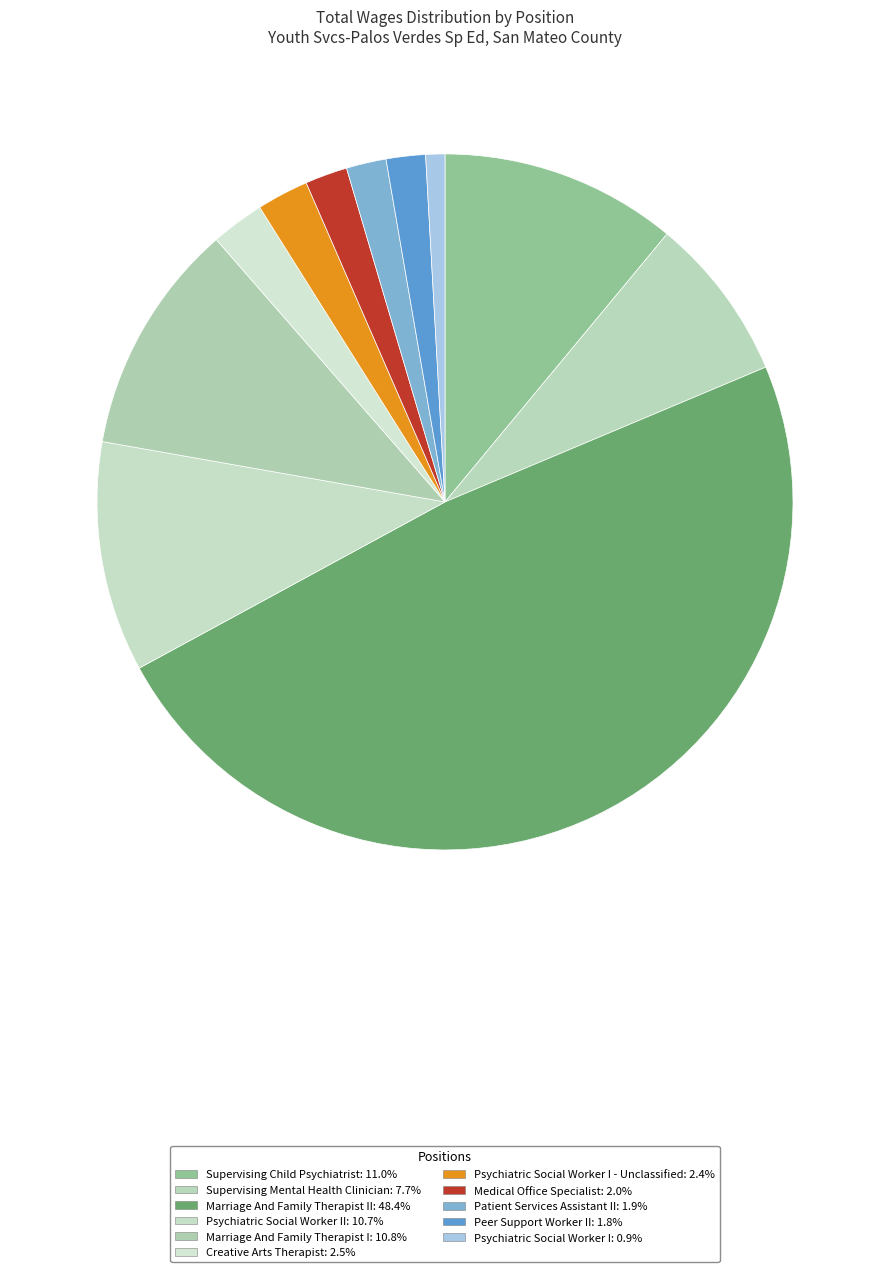

How many slices are in this pie chart?

11